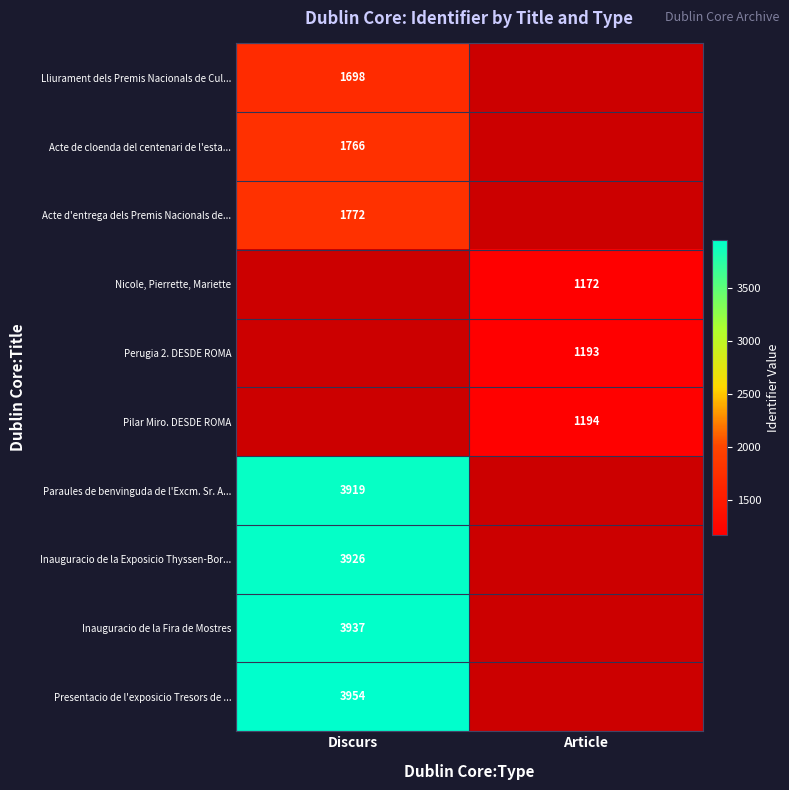

List the labels in order of Acte d'entrega dels Premis Nacionals de... value, smallest first.

Discurs, Article